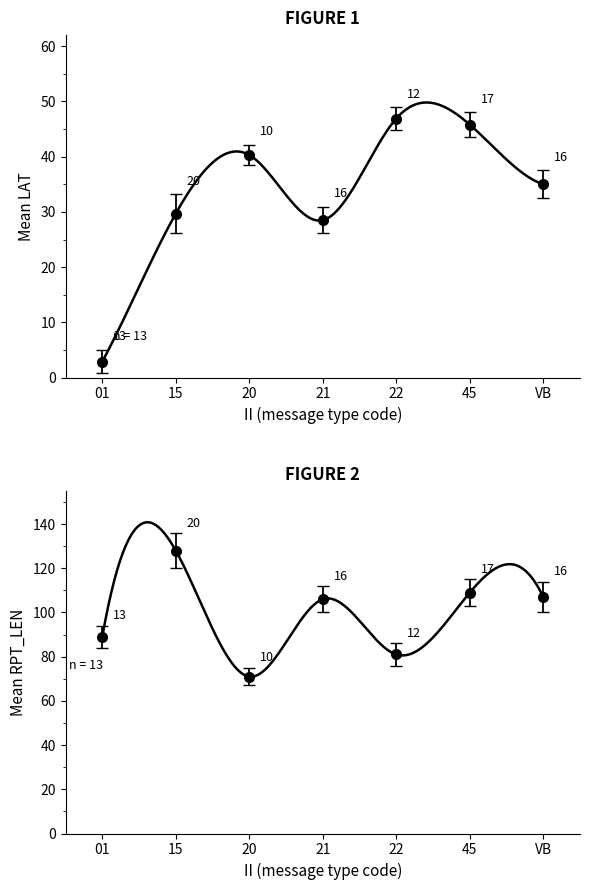

How many values in the Mean RPT_LEN series exceed 107?

2